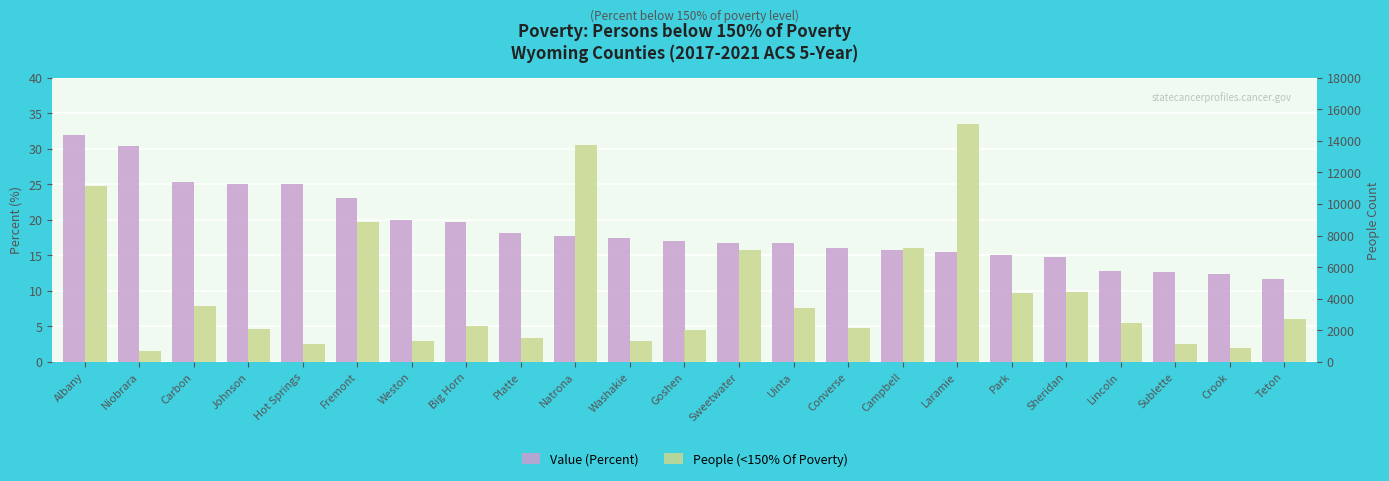

The value of Value (Percent) at Niobrara is 13.7. True or false?

False